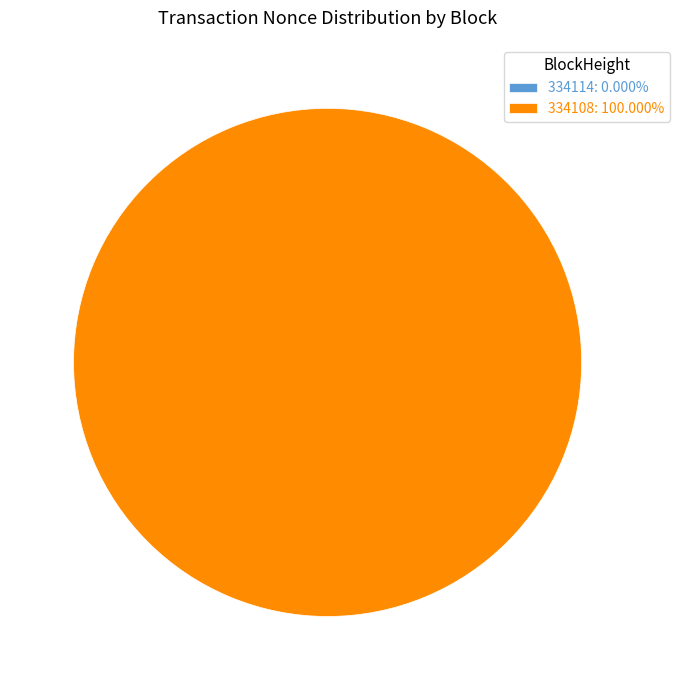

The 334114 slice represents 0% of the pie. True or false?

True